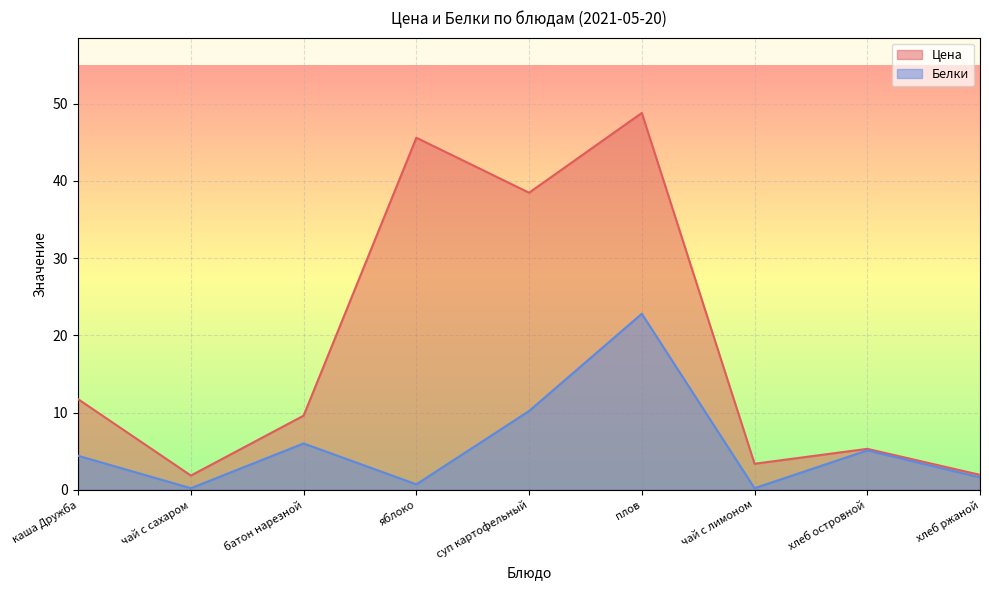

What value does the Цена series have at суп картофельный?

38.5